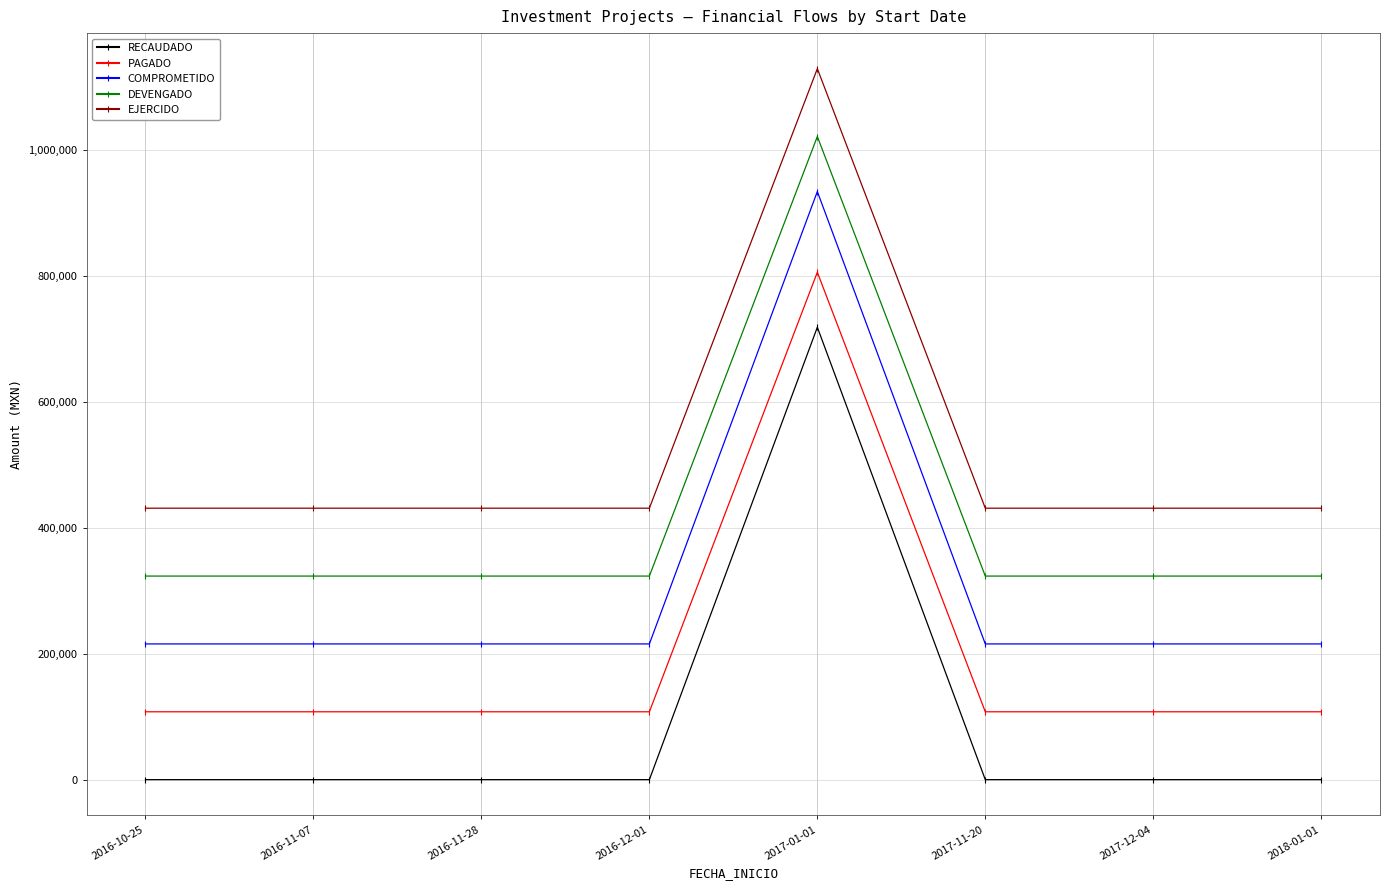

Rank the series by their average value, from highest to lowest.

EJERCIDO, DEVENGADO, COMPROMETIDO, PAGADO, RECAUDADO